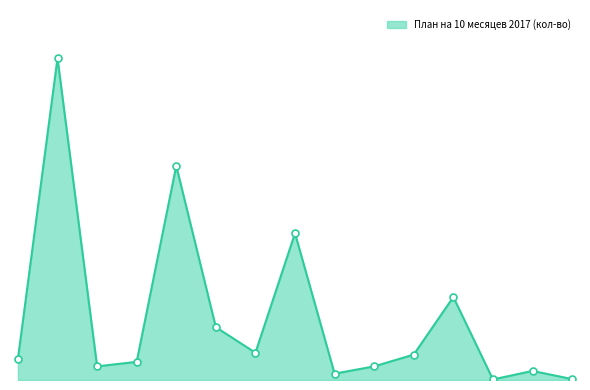

Rank the categories by value from lowest to highest.

13, 15, 9, 14, 3, 10, 4, 1, 11, 7, 6, 12, 8, 5, 2